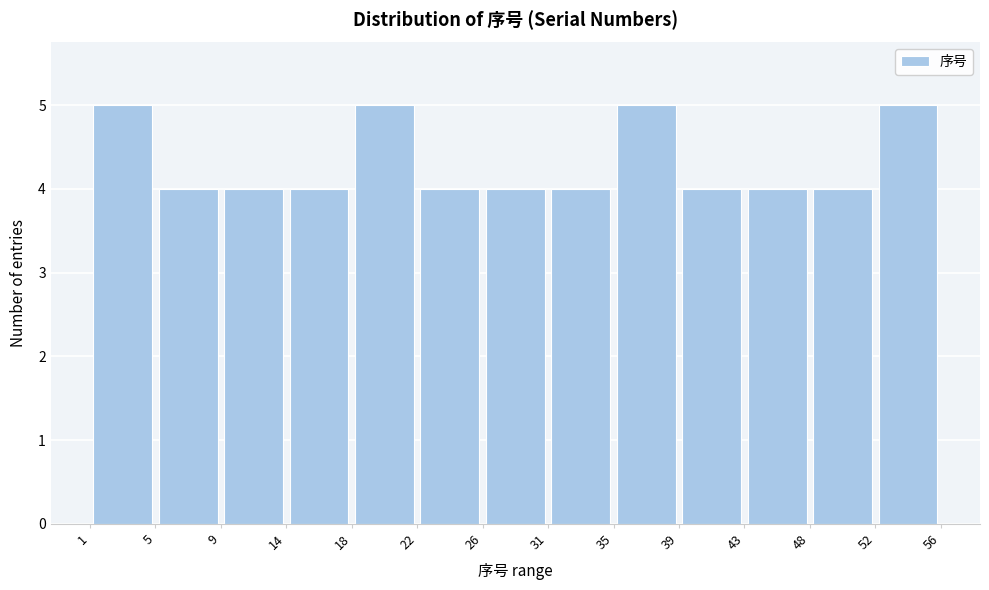

Reading left to right, list every bar in this chart as the range it spans on the x-axis followed by its height. The values are not printed on the chart, so give them approximately, as read against the axis.

1 to 5: 5
5 to 9: 4
9 to 14: 4
14 to 18: 4
18 to 22: 5
22 to 26: 4
26 to 31: 4
31 to 35: 4
35 to 39: 5
39 to 43: 4
43 to 48: 4
48 to 52: 4
52 to 56: 5